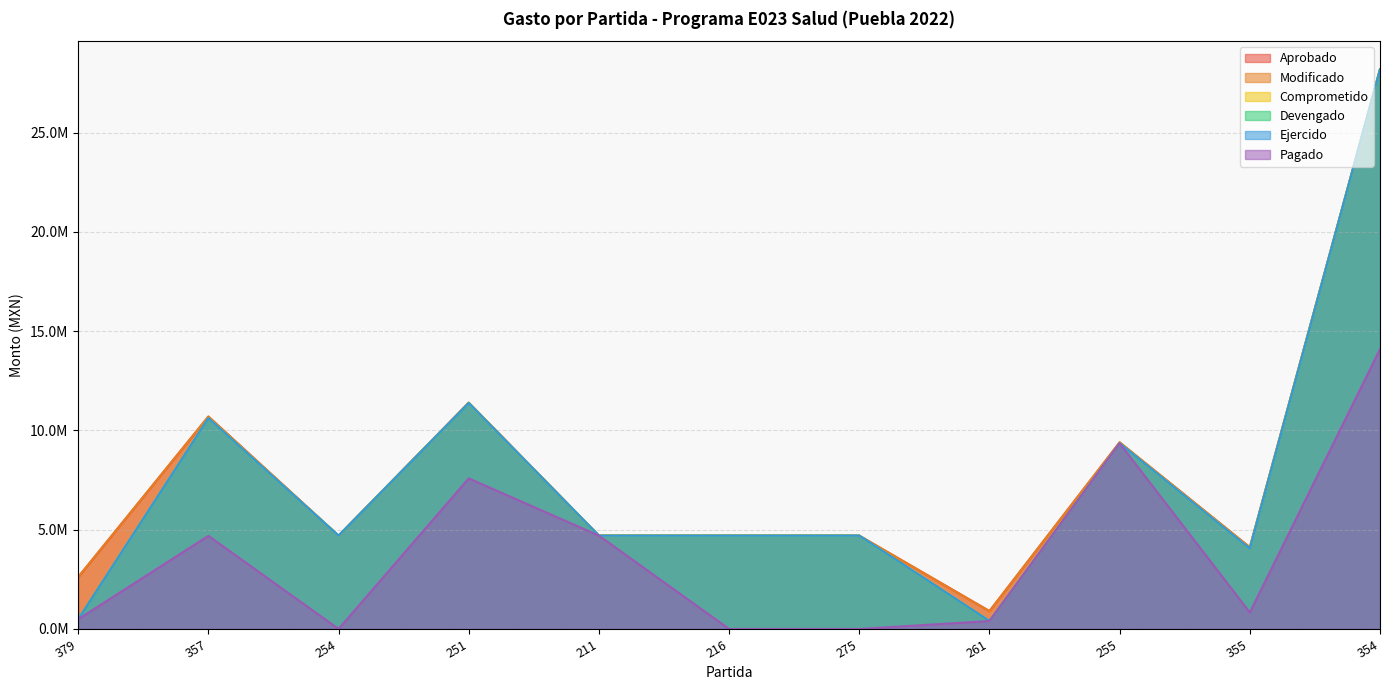

What is the sum of all Modificado values?

86135116.0